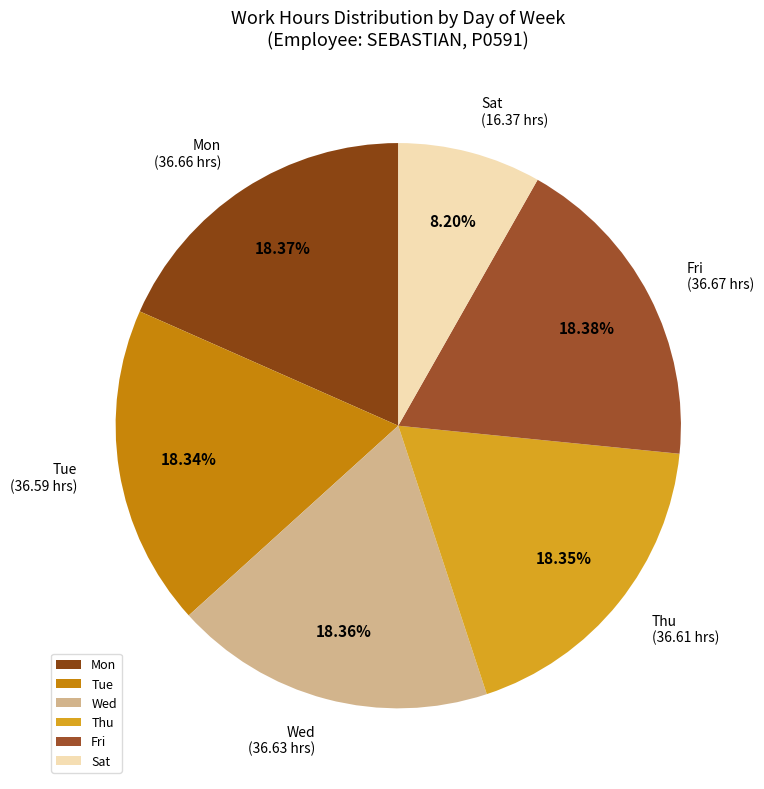

To the nearest percent, what is the combined percentage of Sat and Tue?

27%